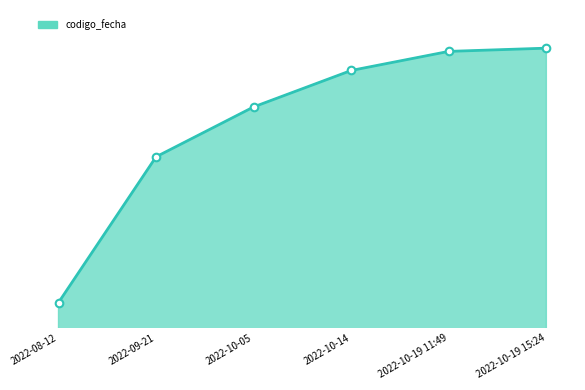

What is the change in value from 2022-10-14 to 2022-10-19 11:49?

+407700